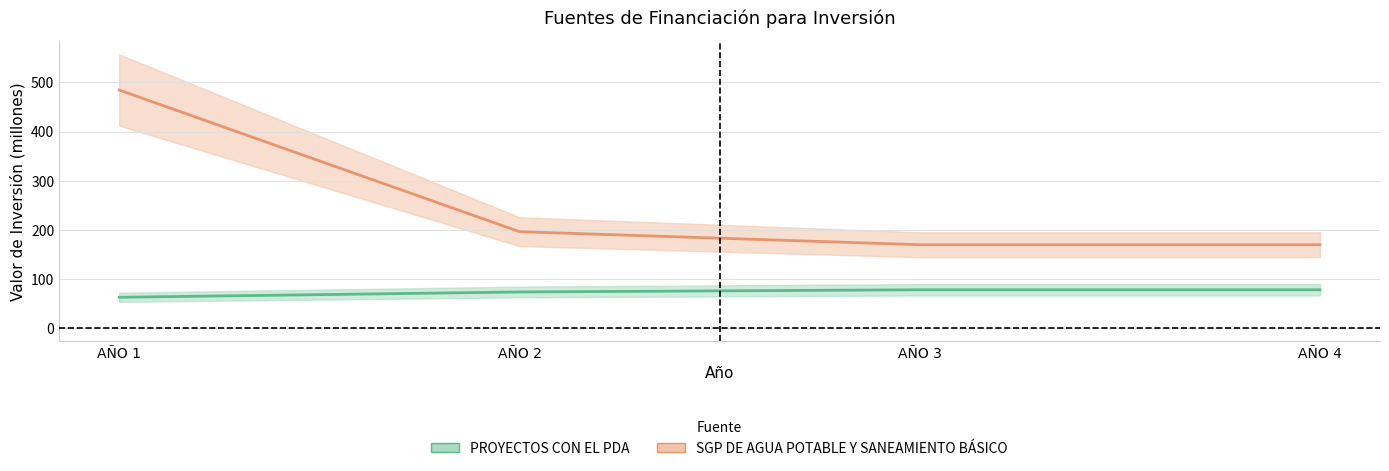

True or false: SGP DE AGUA POTABLE Y SANEAMIENTO BÁSICO and PROYECTOS CON EL PDA cross at least once.

False